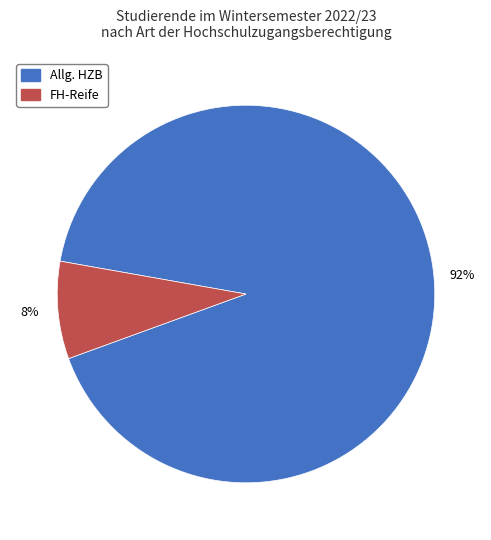

Does any single category account for the majority?

Yes